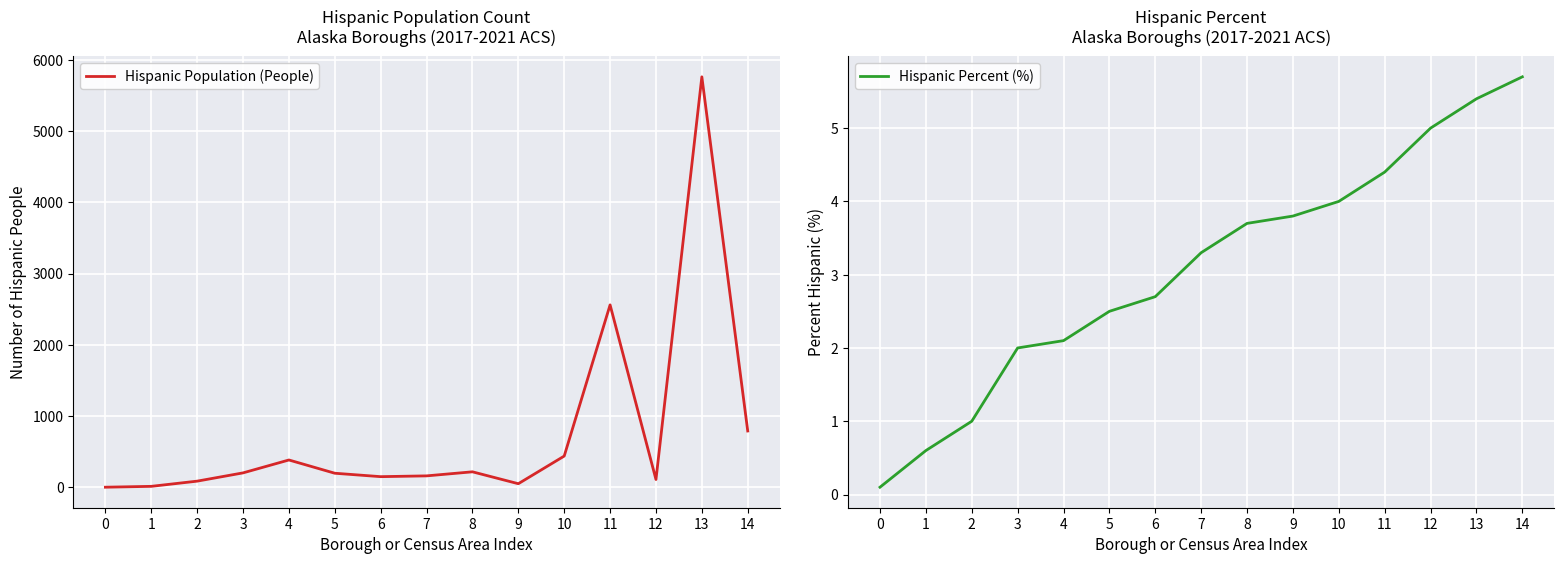

True or false: Hispanic Percent (%) and Hispanic Population (People) cross at least once.

False